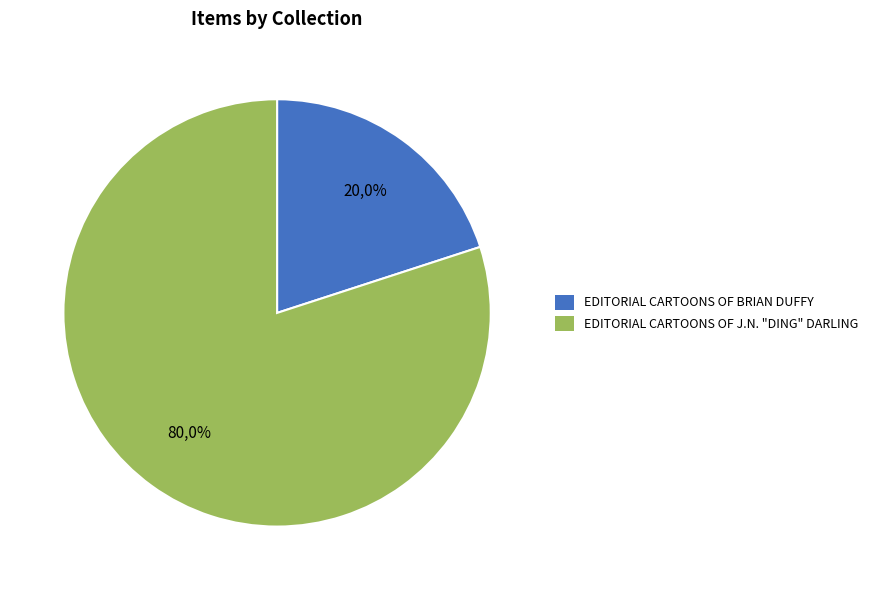

What is the largest slice in the pie chart?

Editorial Cartoons of J.N. "Ding" Darling